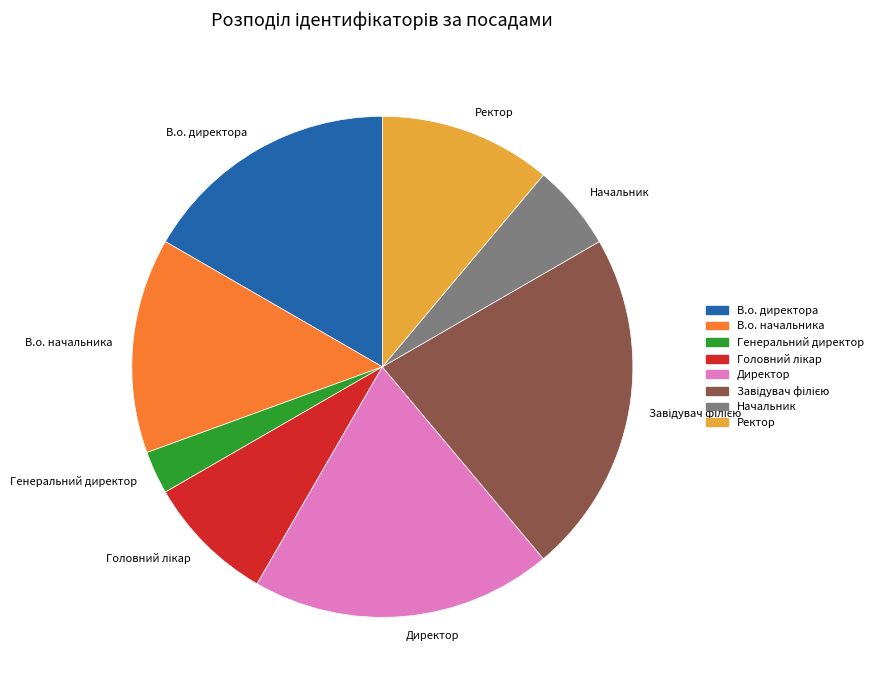

What is the smallest slice in the pie chart?

Генеральний директор